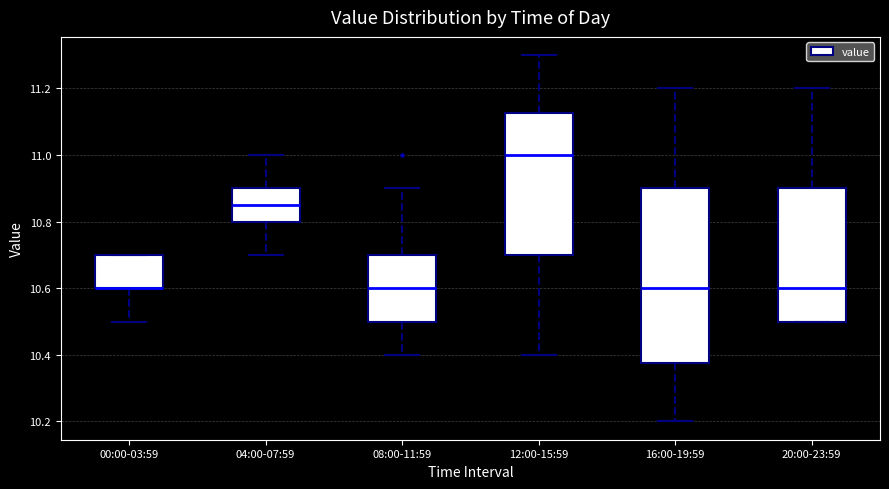

Which box is the tallest, from its lower edge to its upper edge?

16:00-19:59